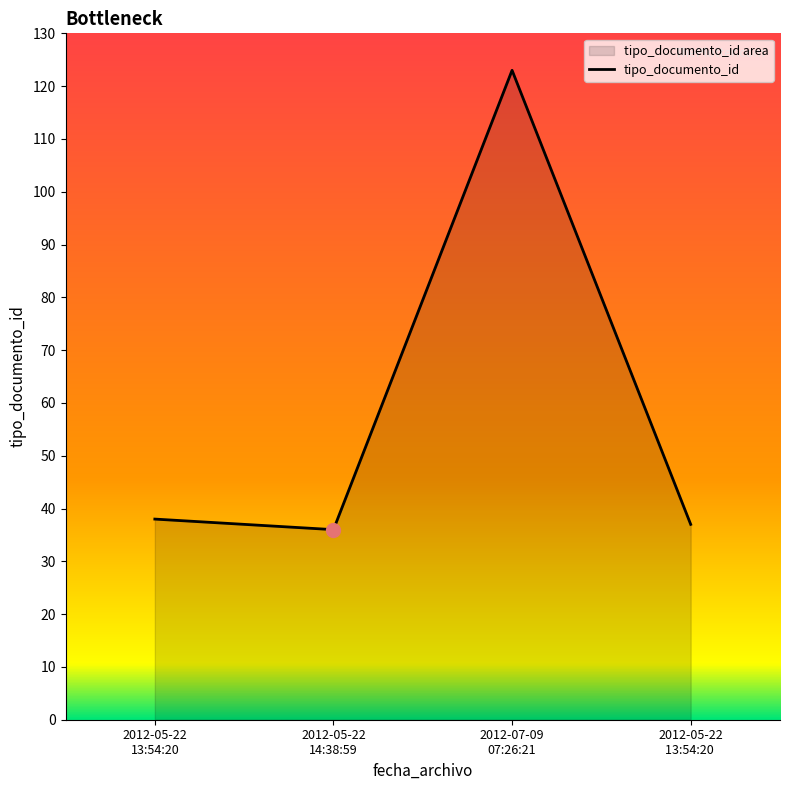

What is the label of the 3rd point from the left?

2012-07-09 07:26:21